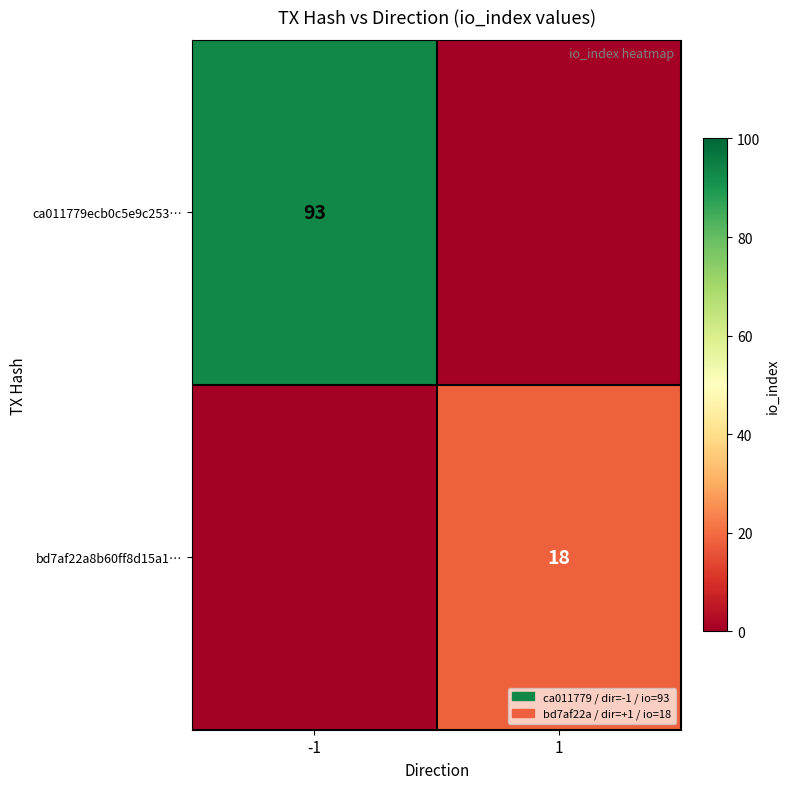

The value of bd7af22a8b60ff8d15a1… at 1 is 29. True or false?

False